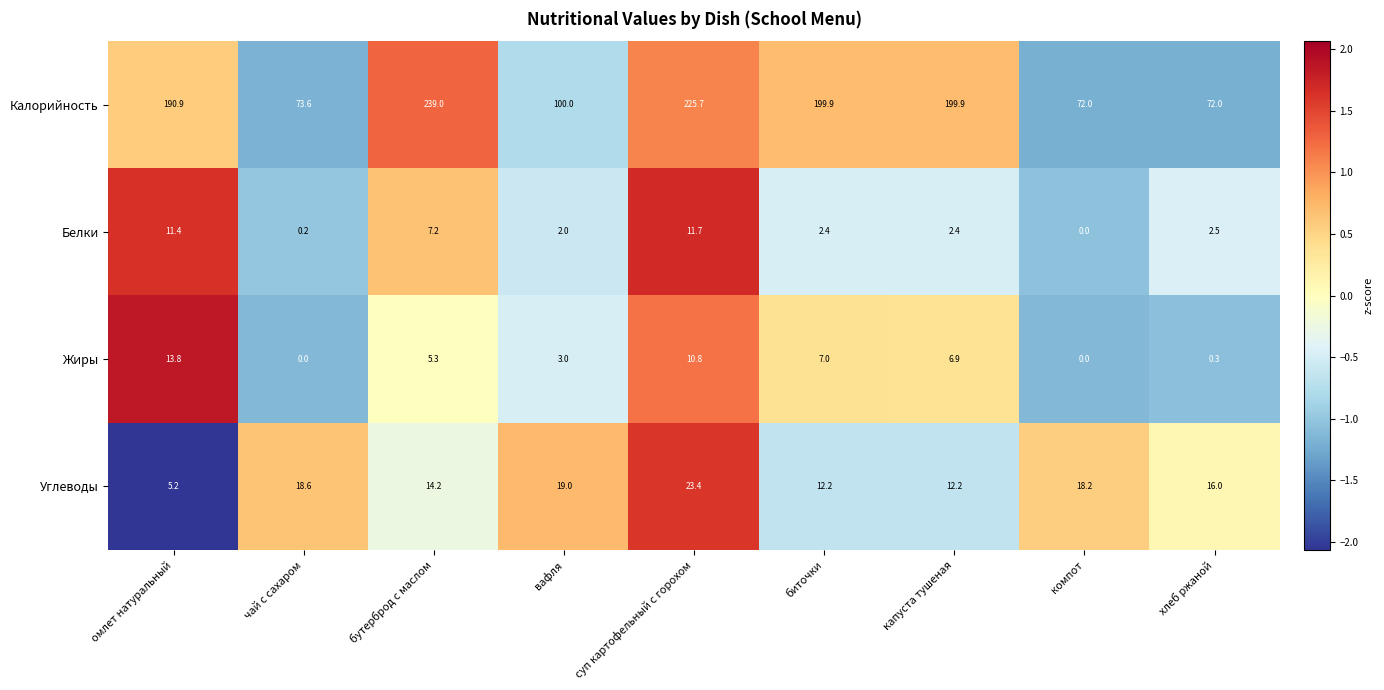

True or false: Калорийность has a value of 344.1 at суп картофельный с горохом.

False